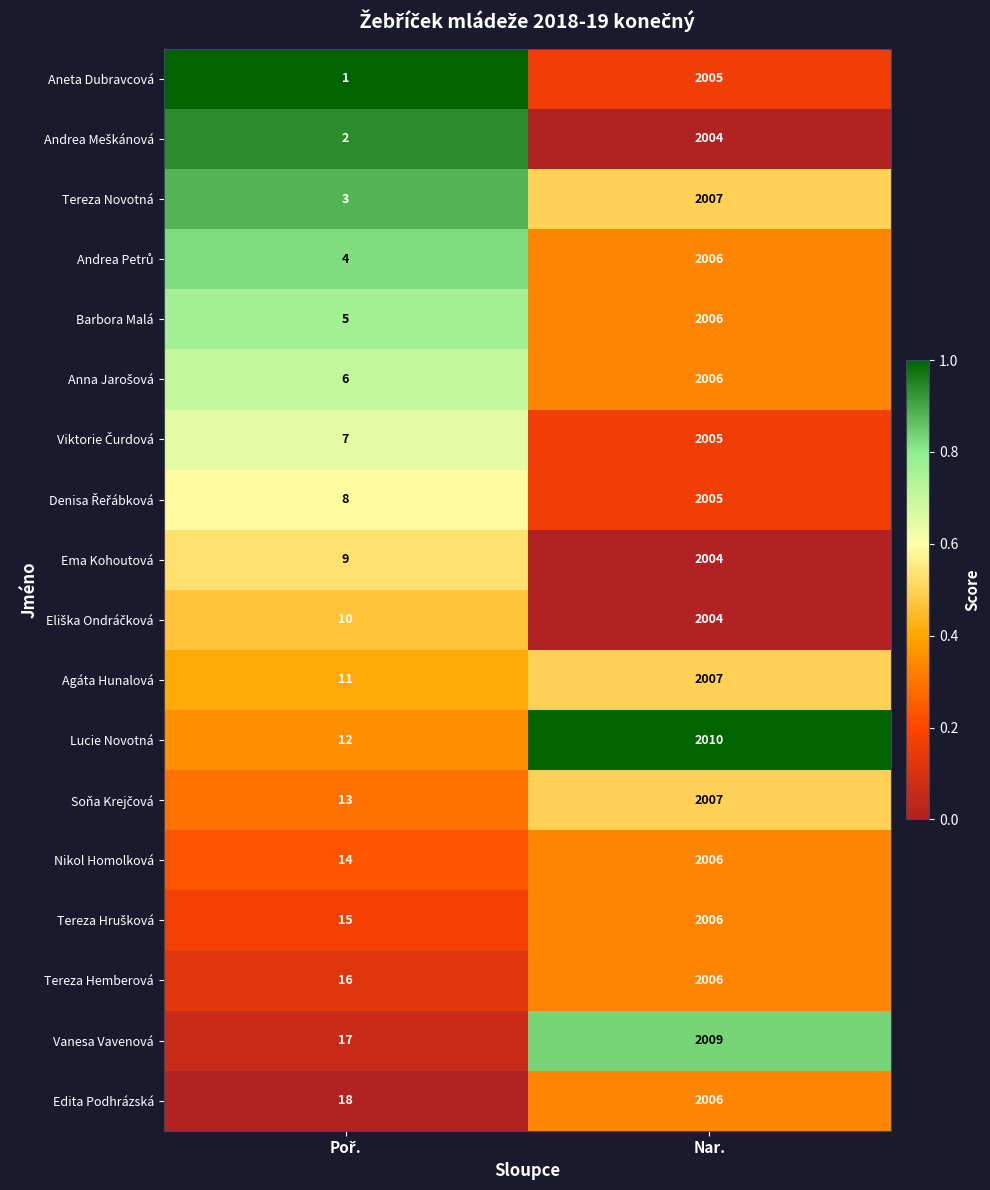

What is the spread (max minus min) of values at Nar.?

6